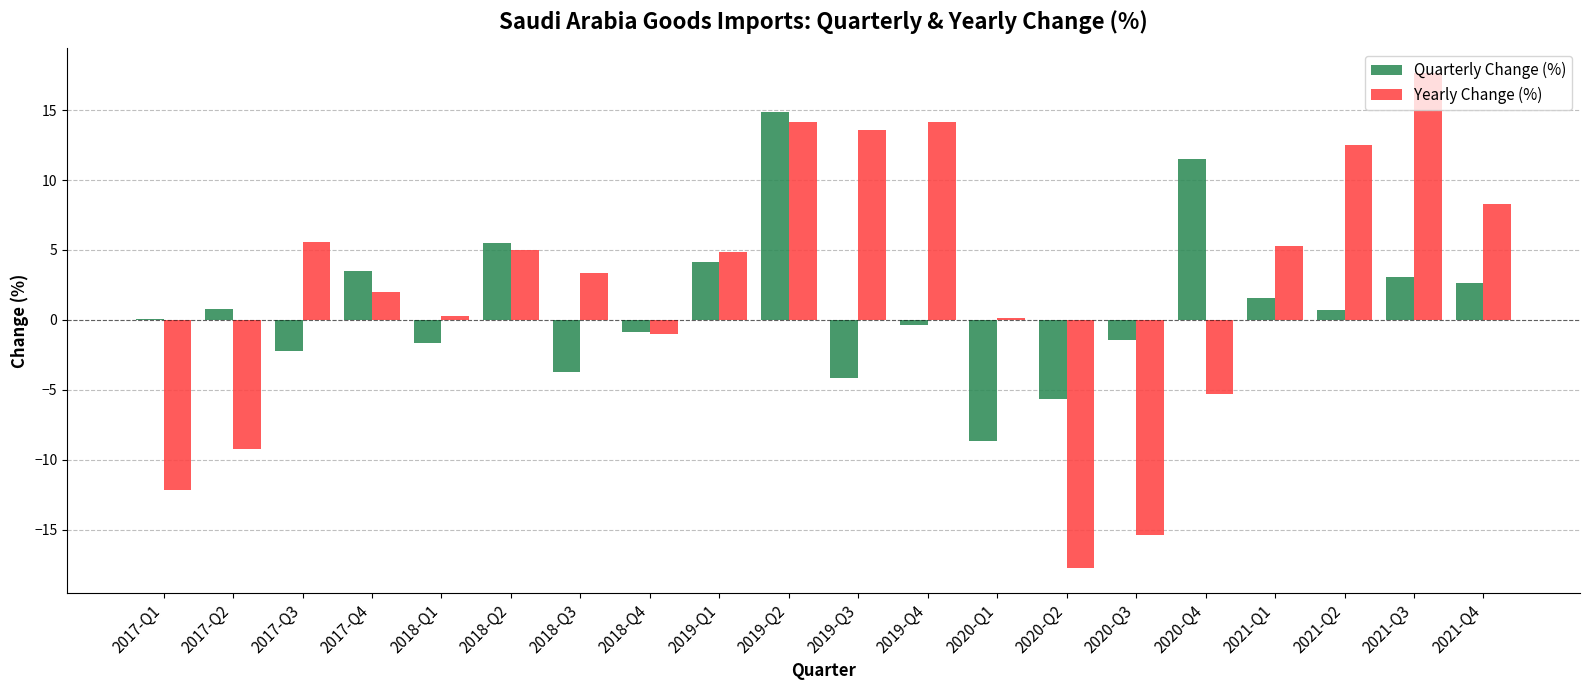

At which category is the sum across all series the highest?

2019-Q2